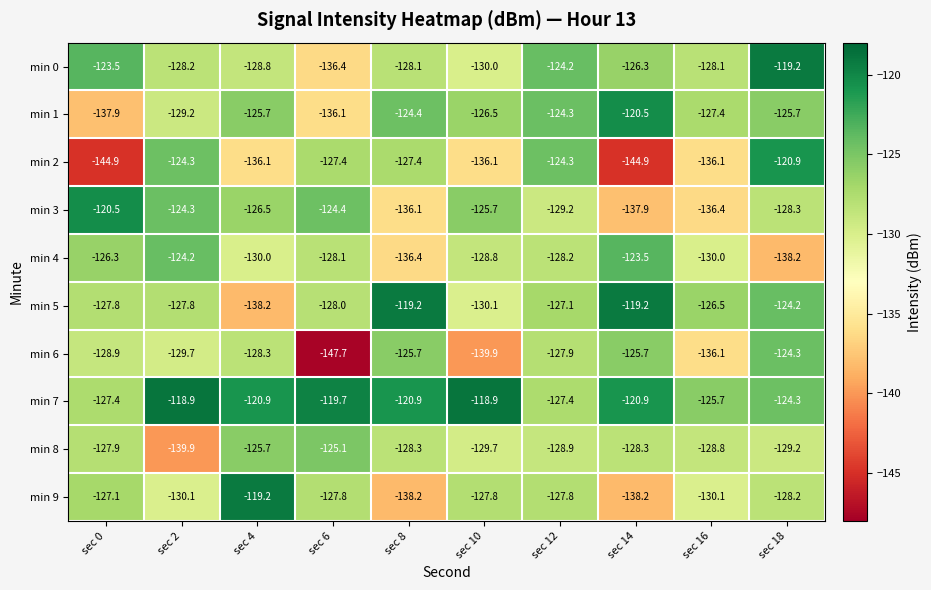

What is the total value across all series at sec 16?

-1305.2